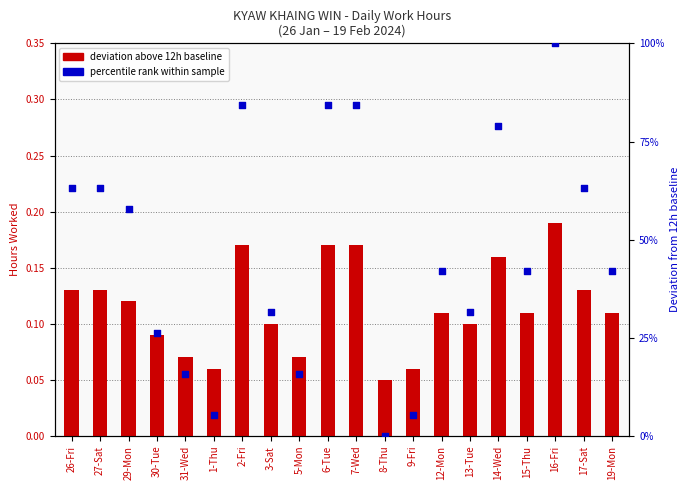

Which series reaches the minimum Y coordinate?

percentile rank within sample